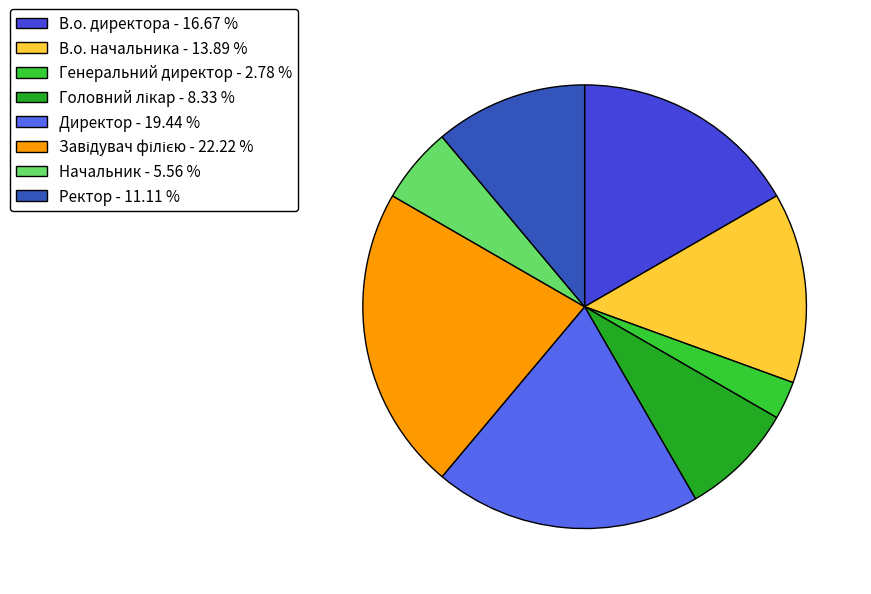

Do Начальник - 5.56 % and В.о. директора - 16.67 % together represent more than half of the pie?

No